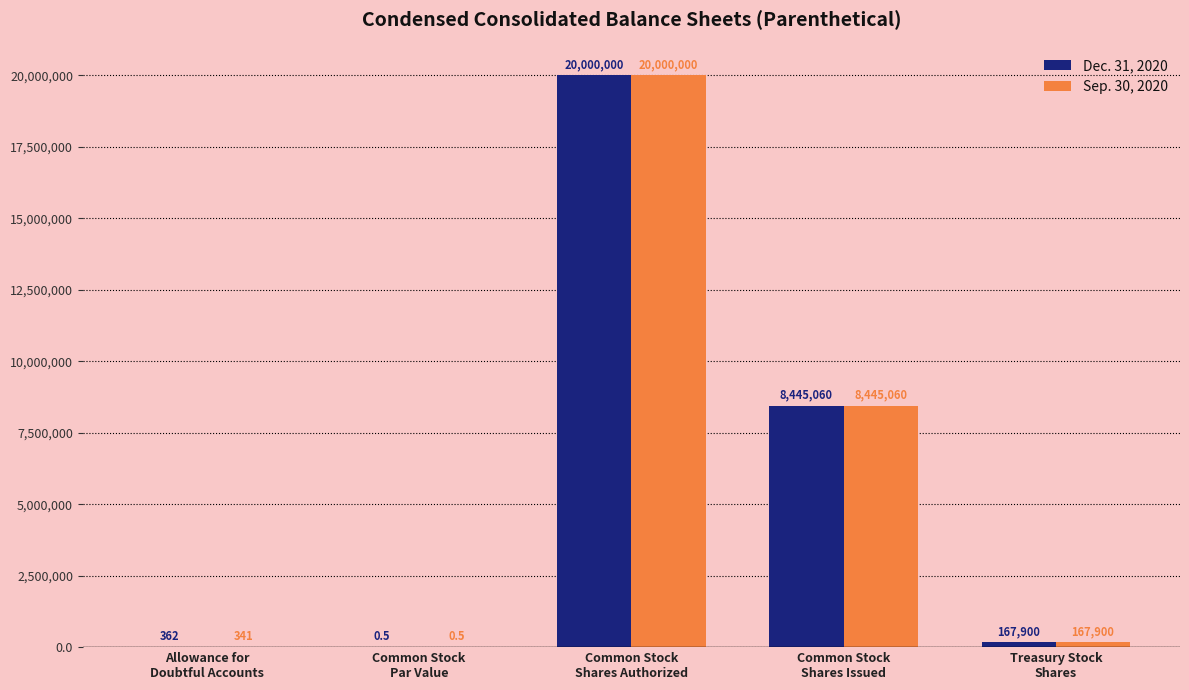

What is the greatest value displayed?

20000000.0